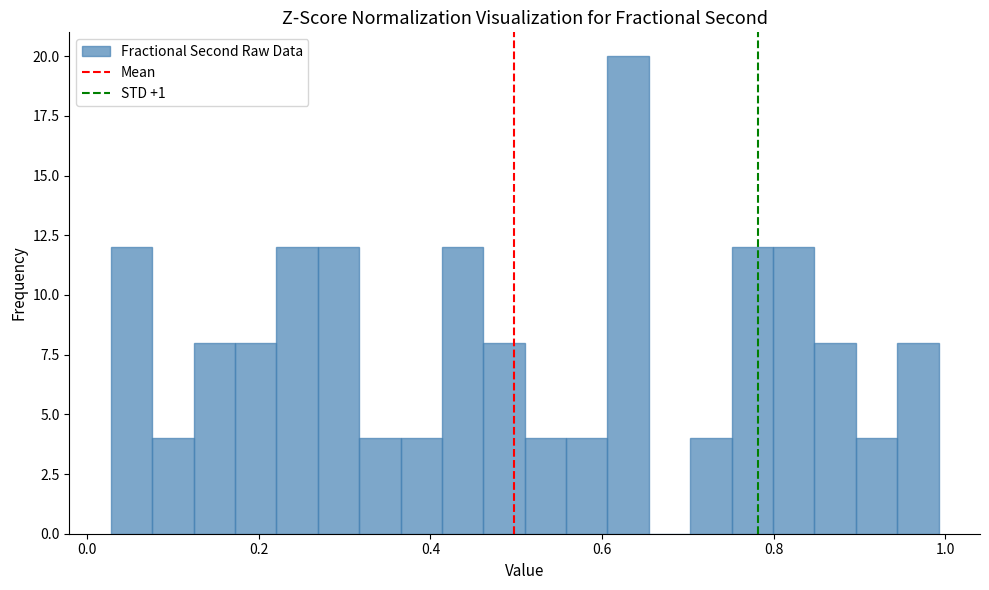

Read against the x-axis, roughly where is the centre of the tallest bar?

0.64